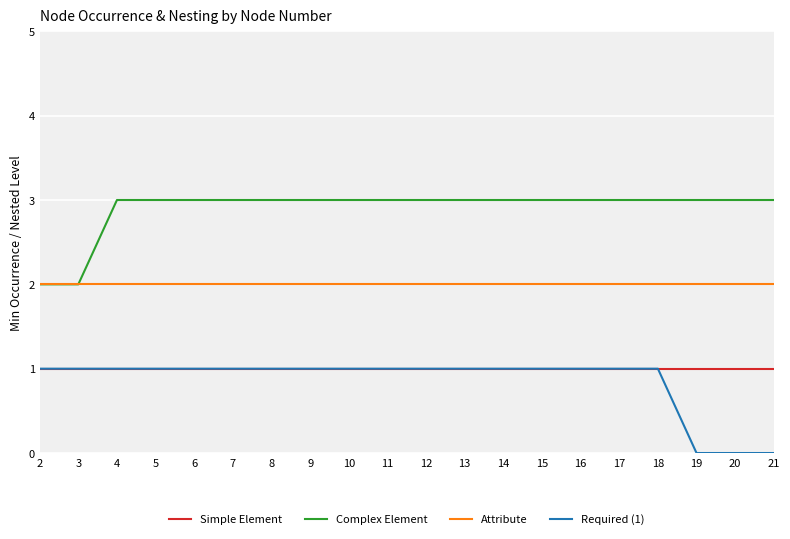

What is the difference between the Complex Element values at 17 and 3?

1